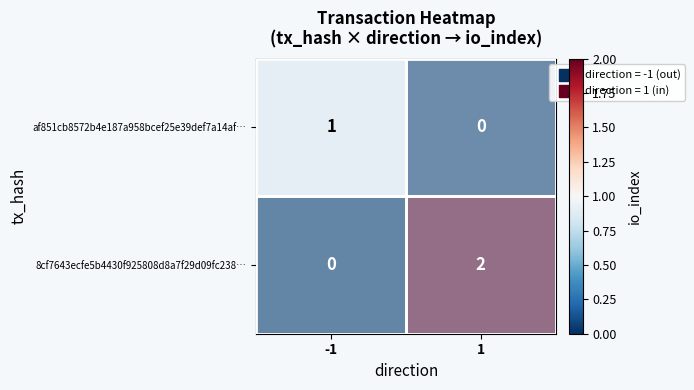

Which series has the widest spread of values?

8cf7643ecfe5b4430f925808d8a7f29d09fc238…